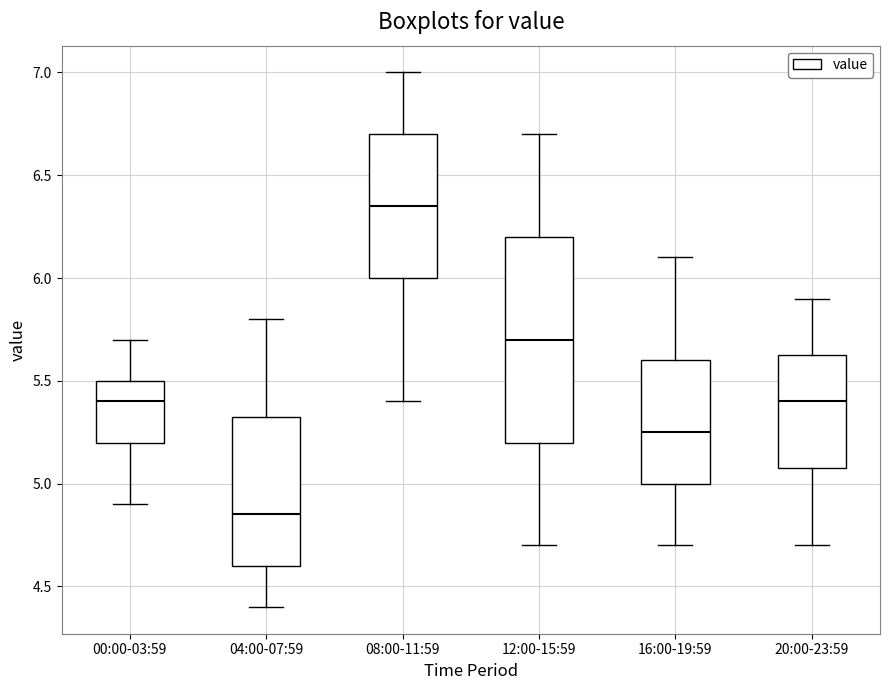

Which box's median line is the highest?

08:00-11:59